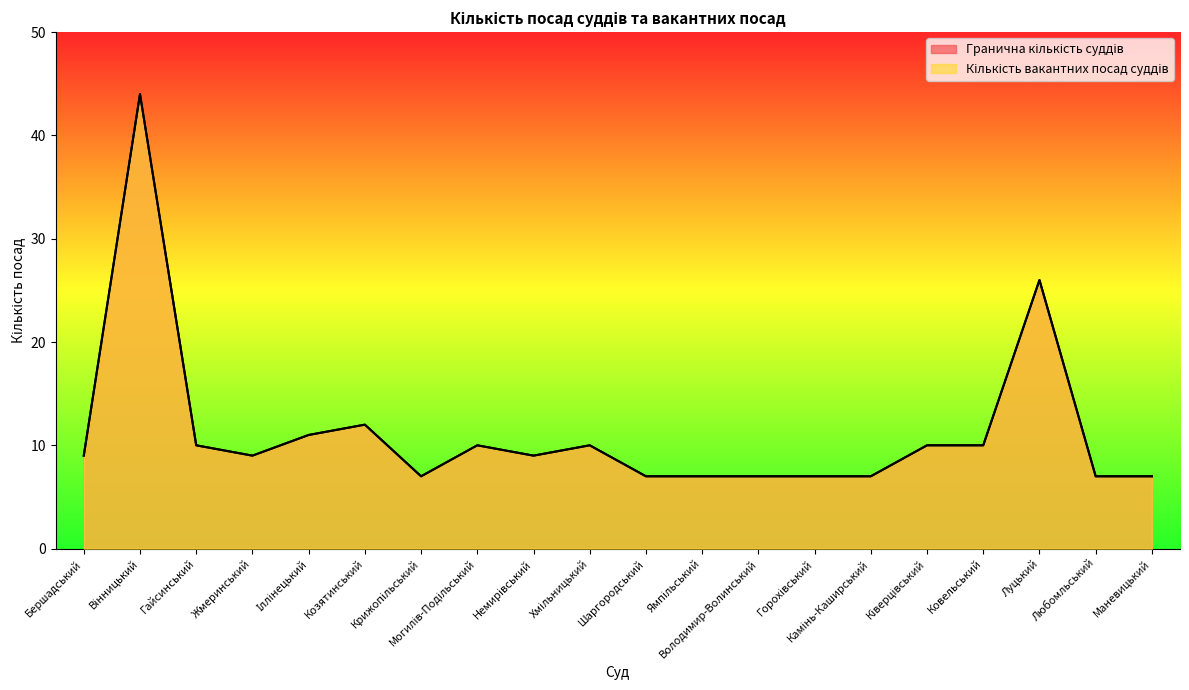

Where is Кількість вакантних посад суддів nearest to the value 25?

Луцький